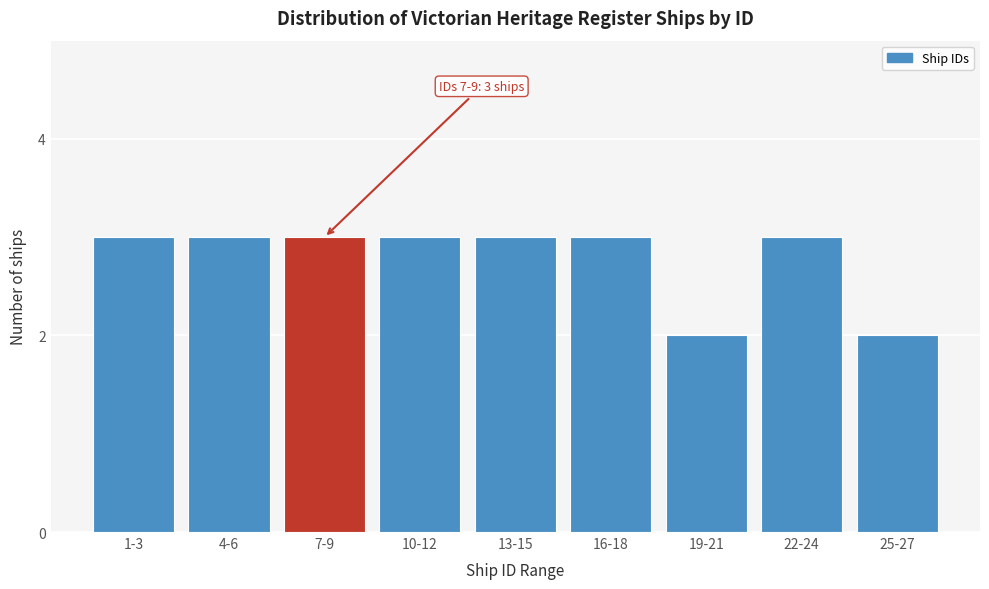

Reading right to left, extract all data points from this chart.

2	3	2	3	3	3	3	3	3